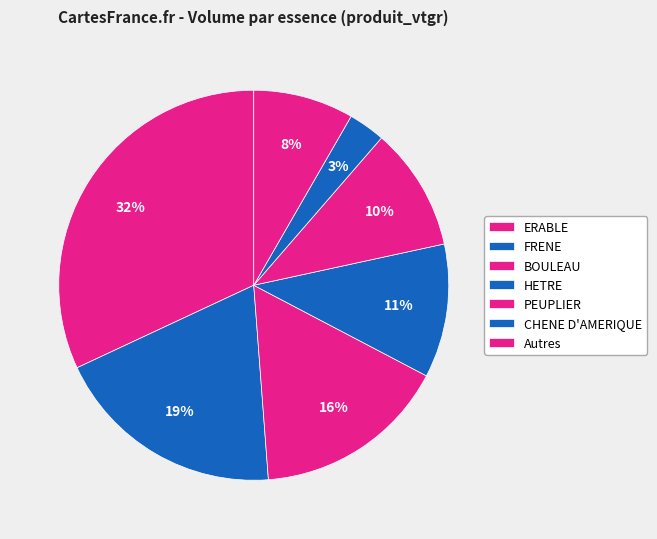

What percentage is the FRENE slice, to the nearest percent?

19%